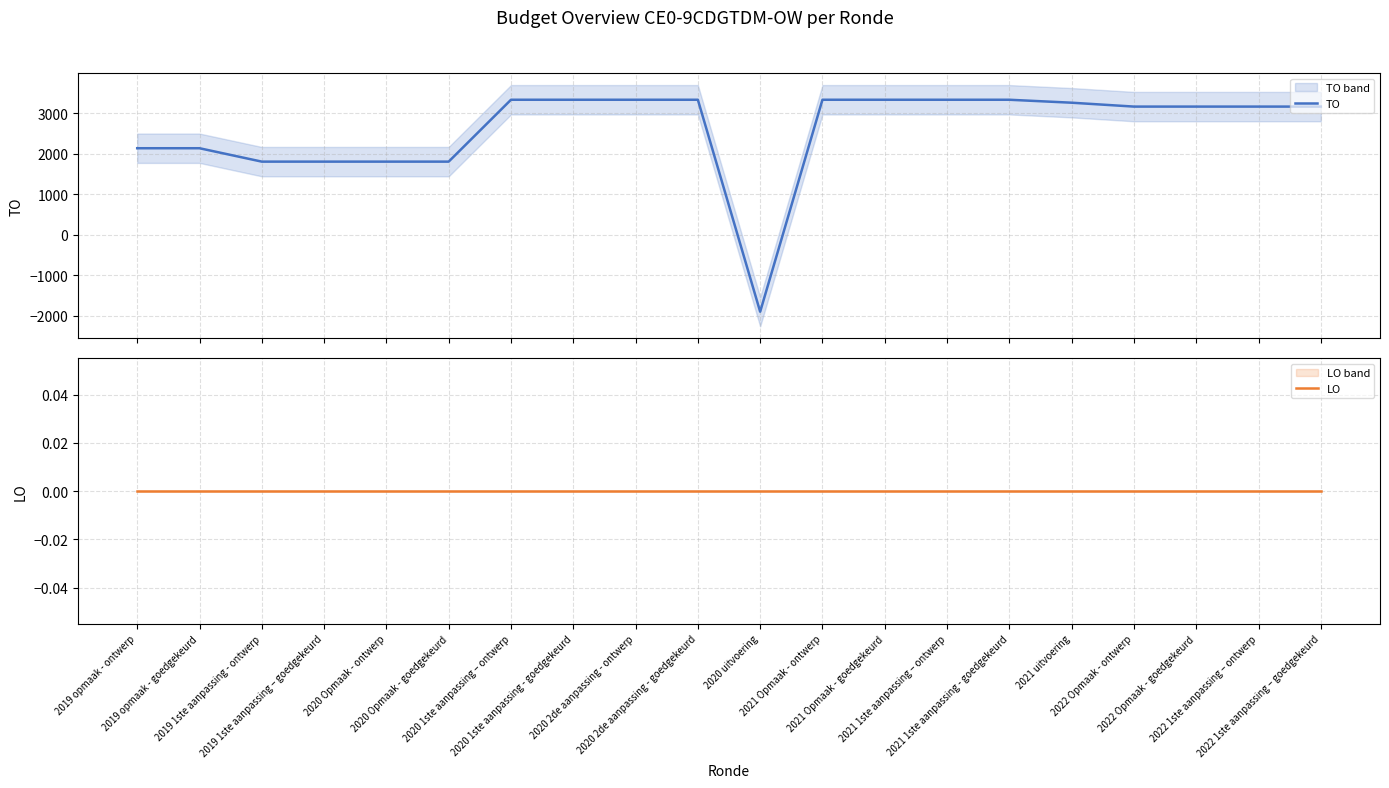

Which series changed the most between 2021 uitvoering and 2022 Opmaak - ontwerp?

TO